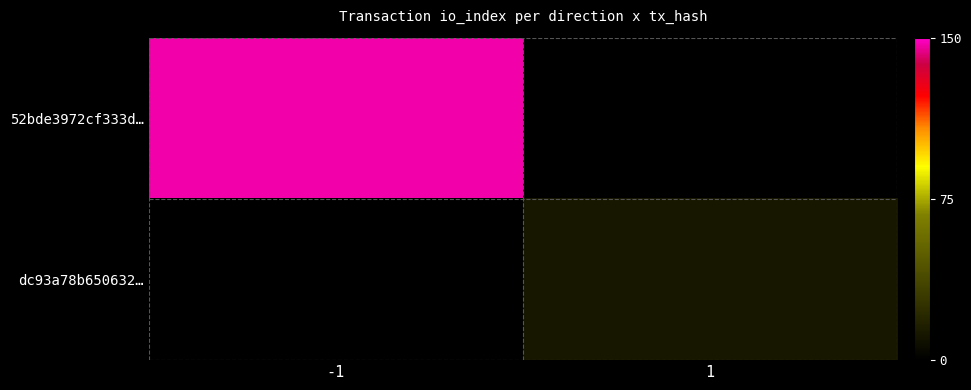

How many data points does each series have?

2